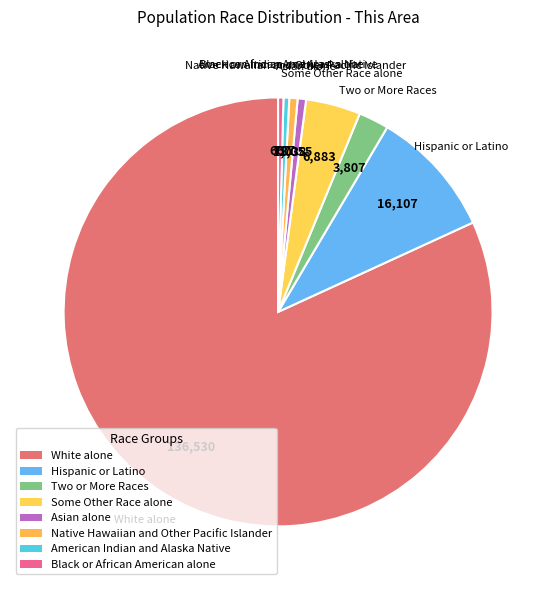

Which has a higher value, Hispanic or Latino or White alone?

White alone